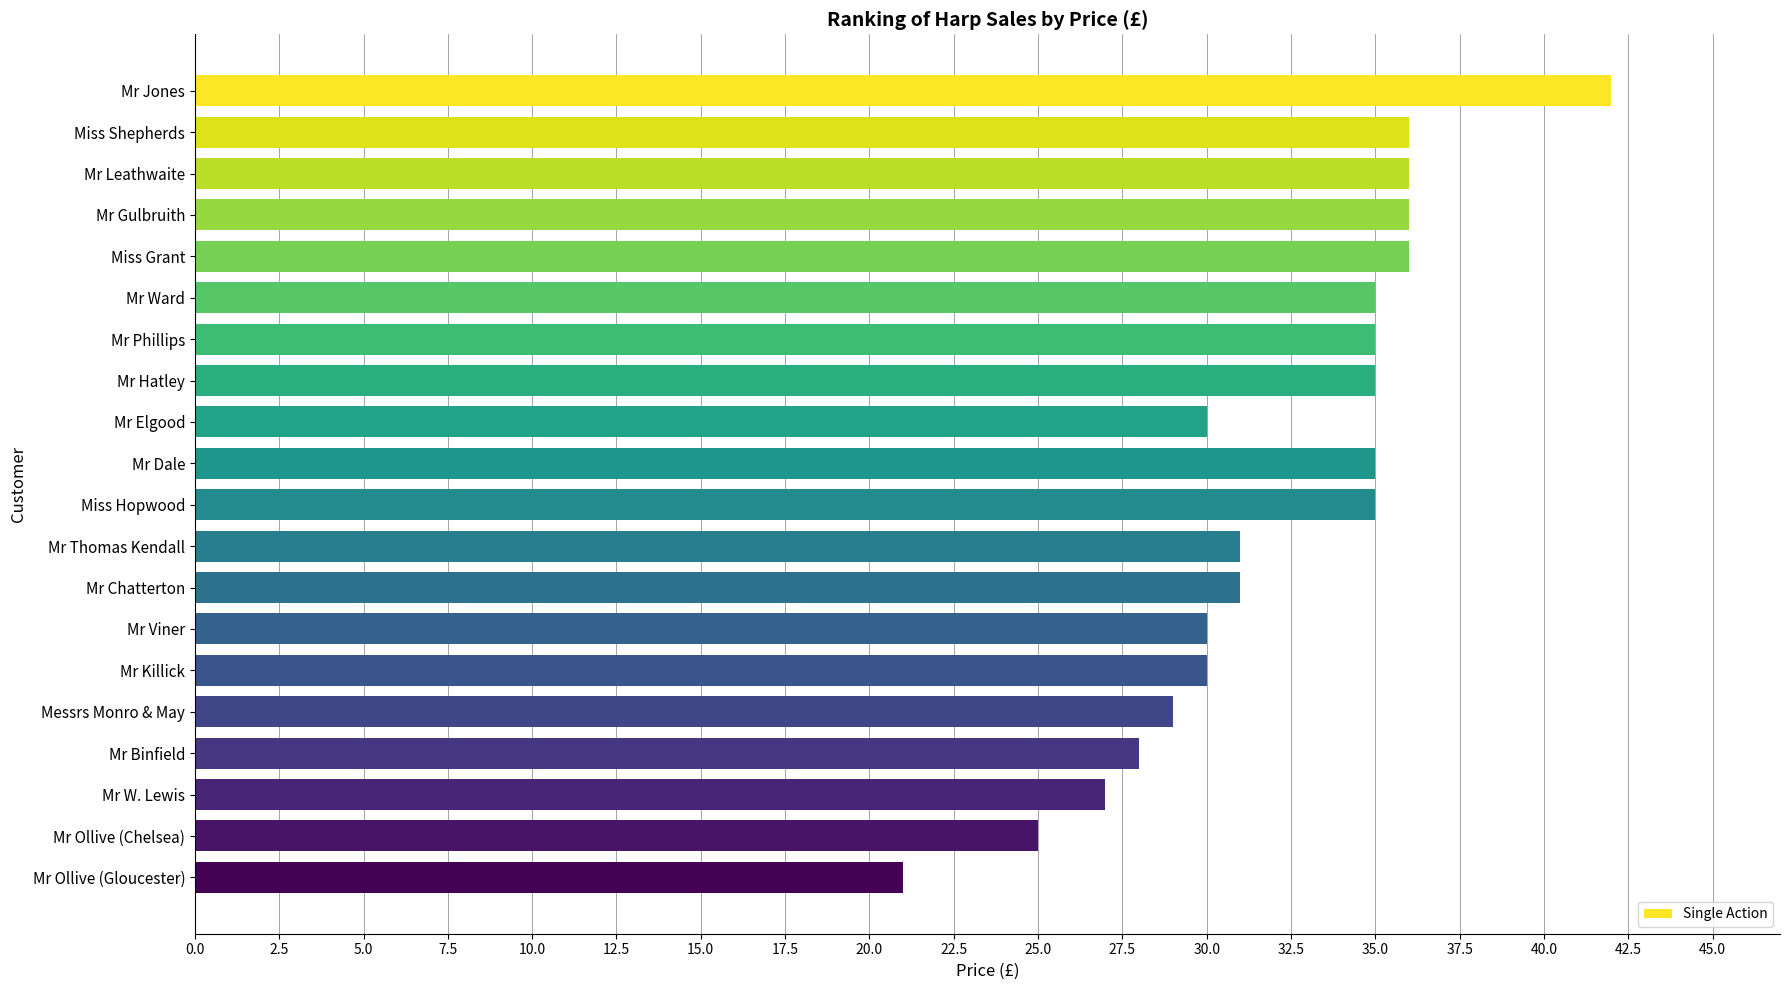

Are the bars horizontal?

Yes